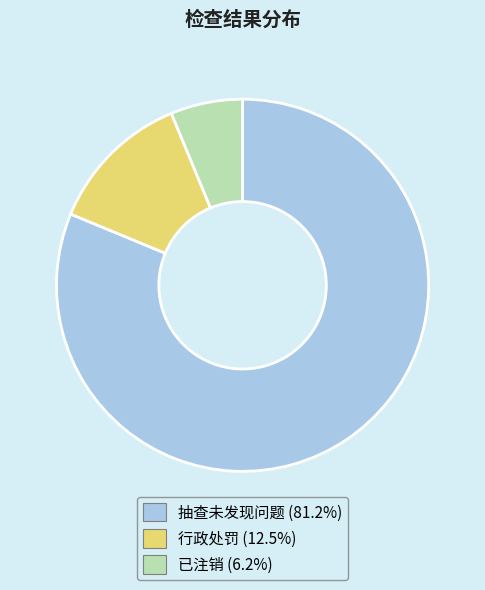

Does any single category account for the majority?

Yes